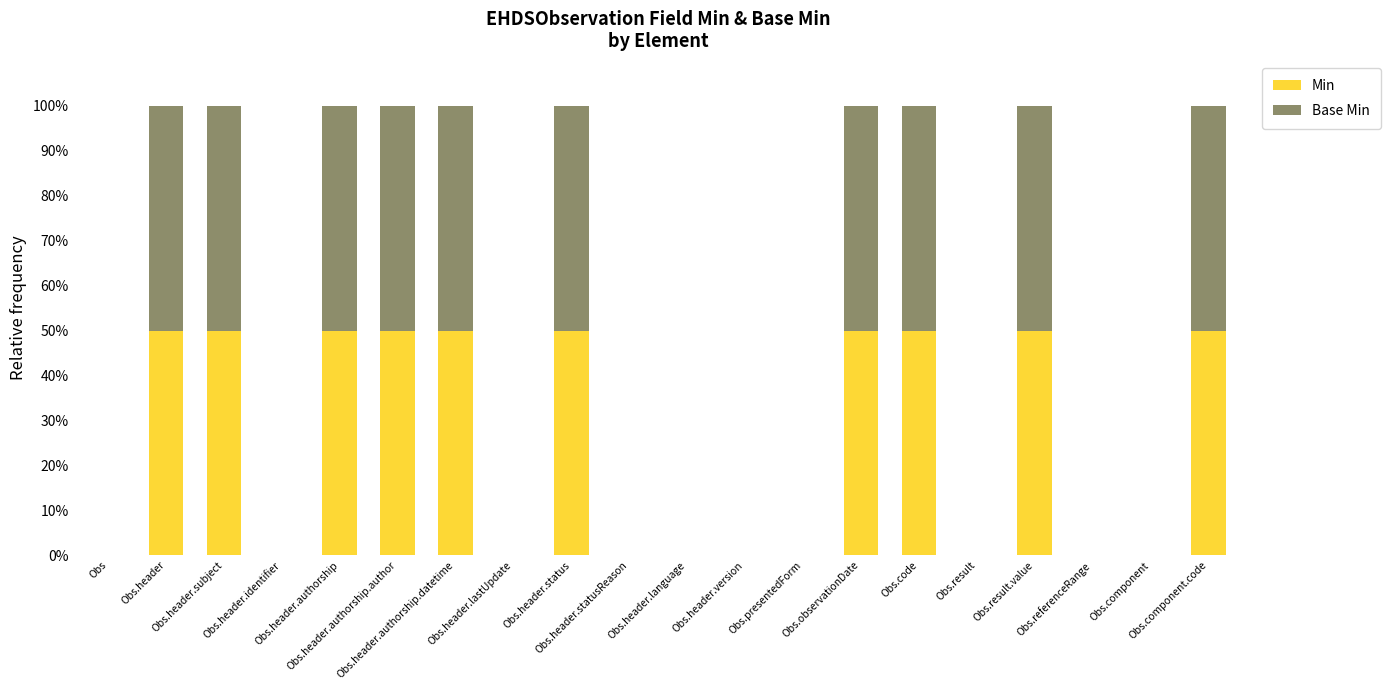

What is the sum of all Min values?

500